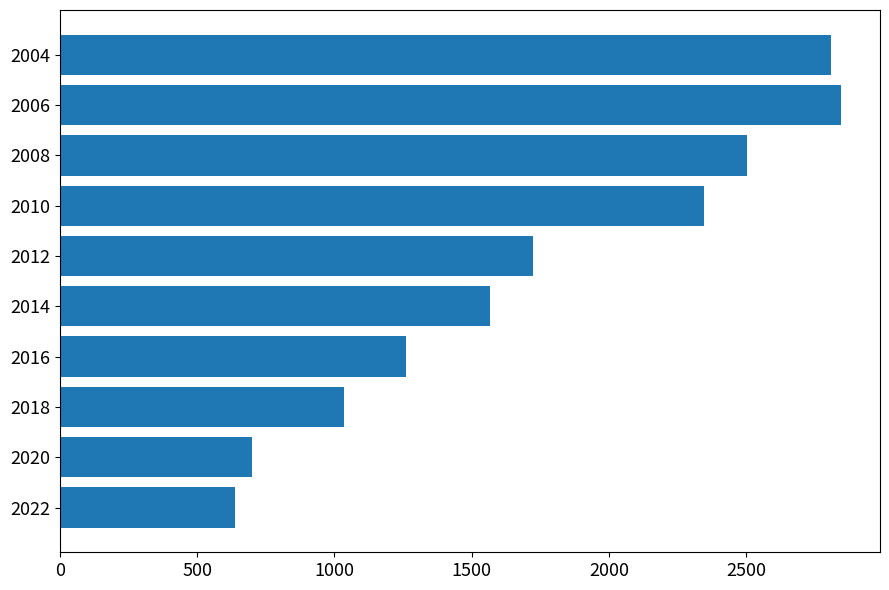

What is the greatest value displayed?

2844